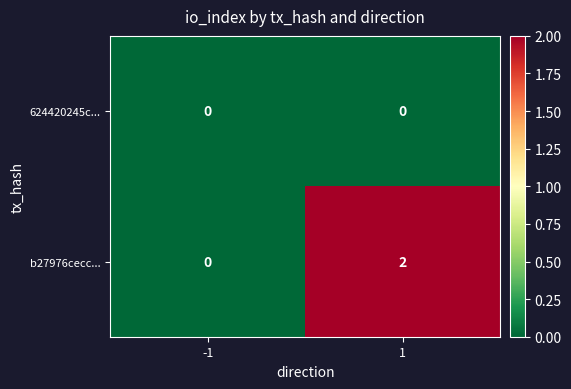

What is the greatest value displayed?

2